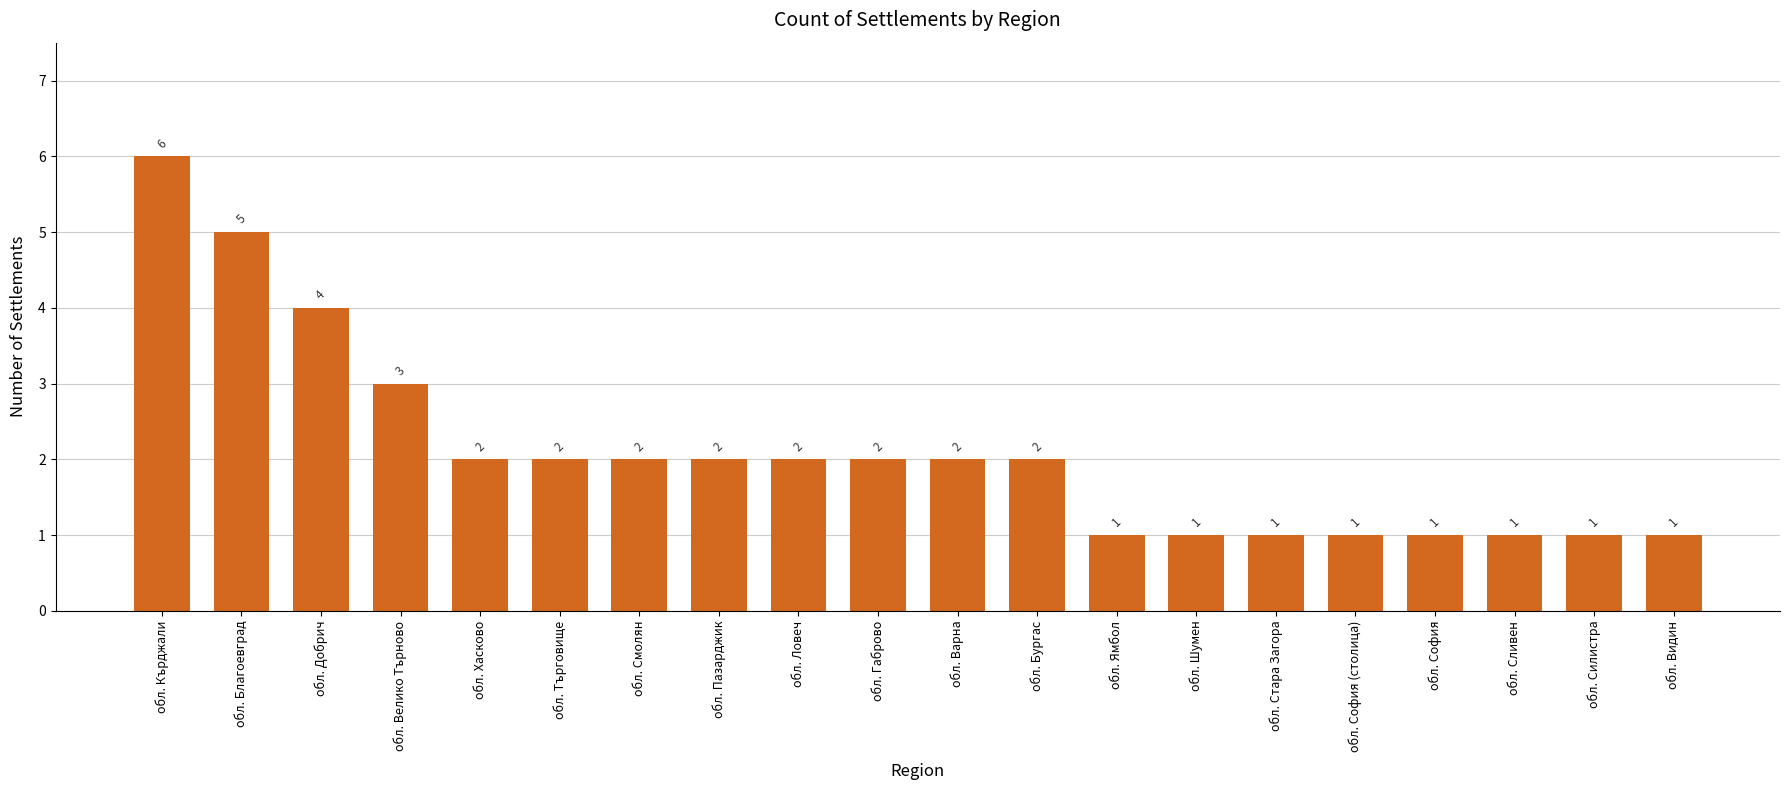

What is the difference between the second highest and second lowest values?

4